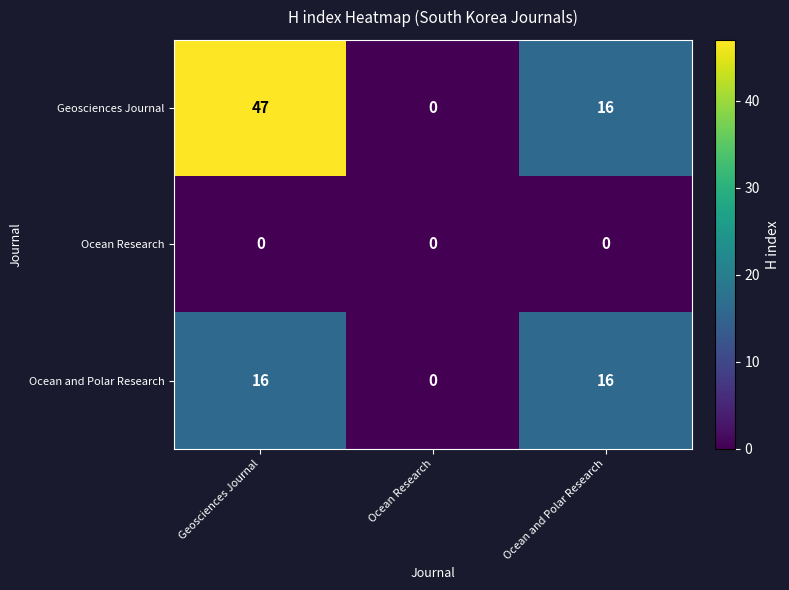

What is the average value of the Geosciences Journal series?

21